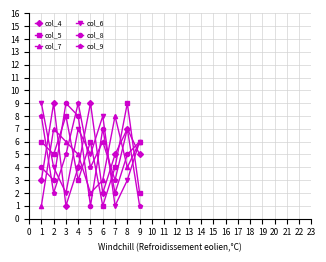

After their last crossing, which series has the higher values: col_5 or col_9?

col_5